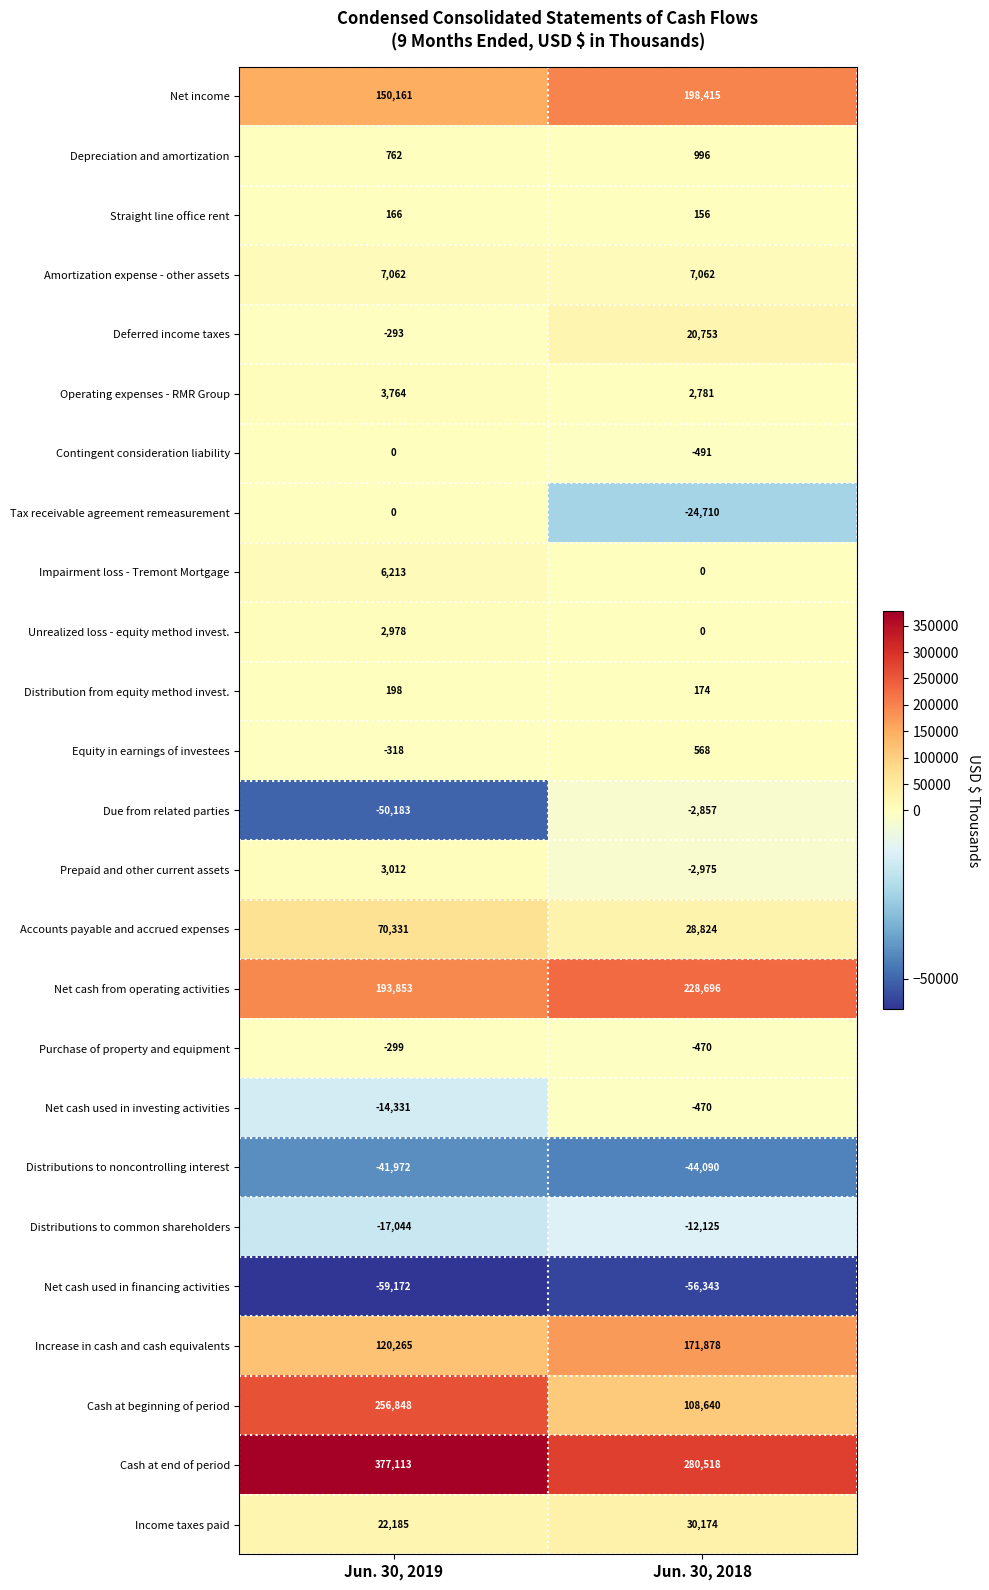

What is the difference between the highest and lowest values at Jun. 30, 2018?

336861